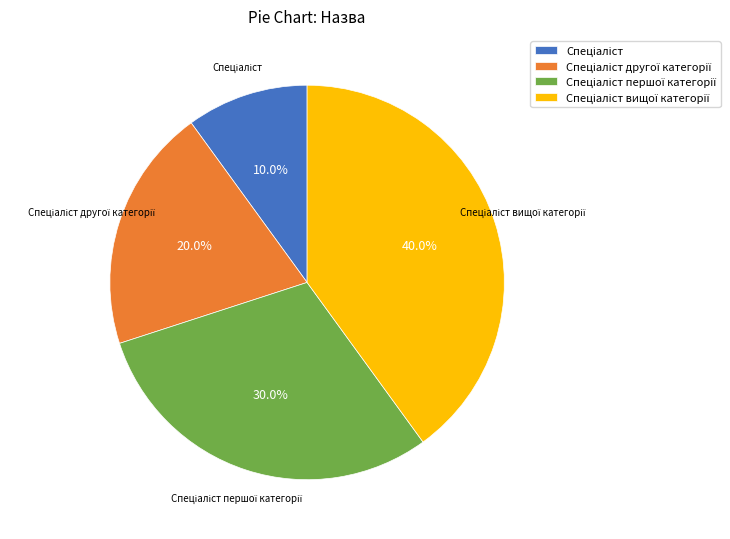

Is there any slice that represents more than half of the pie?

No